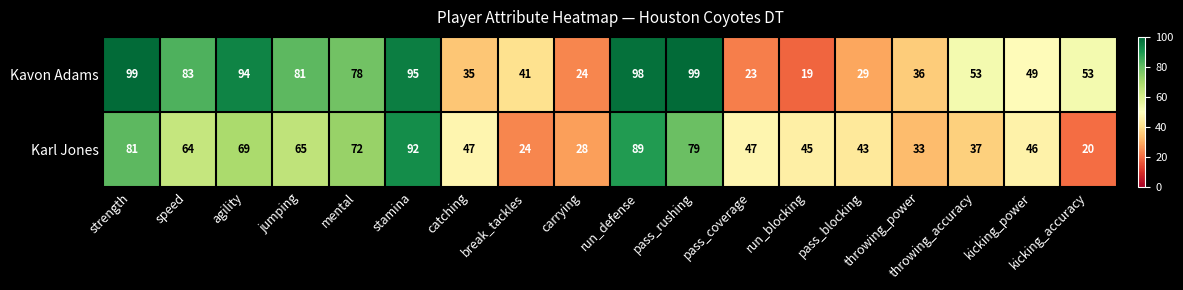

What is the greatest value displayed?

99